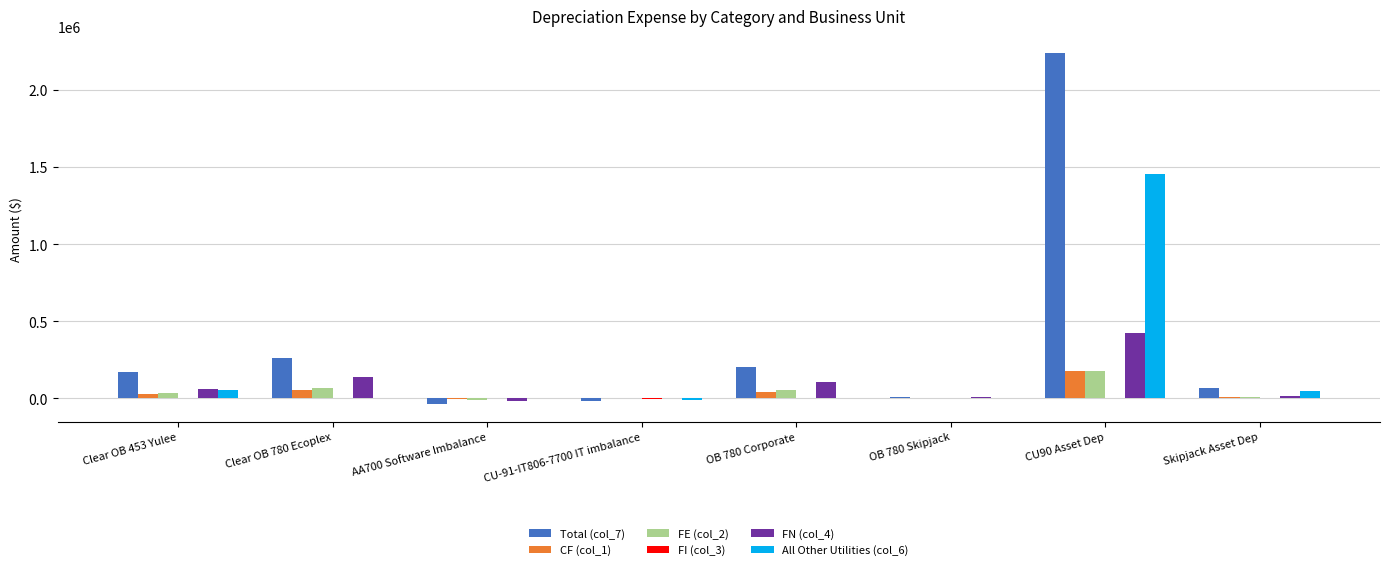

Does the chart contain stacked bars?

No